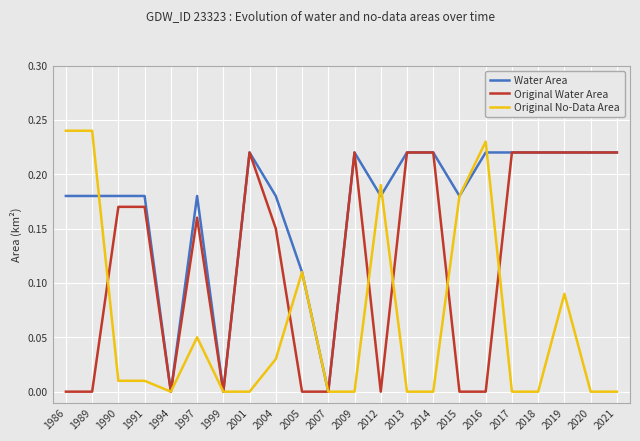

What is the total value across all series at 2009?

0.4